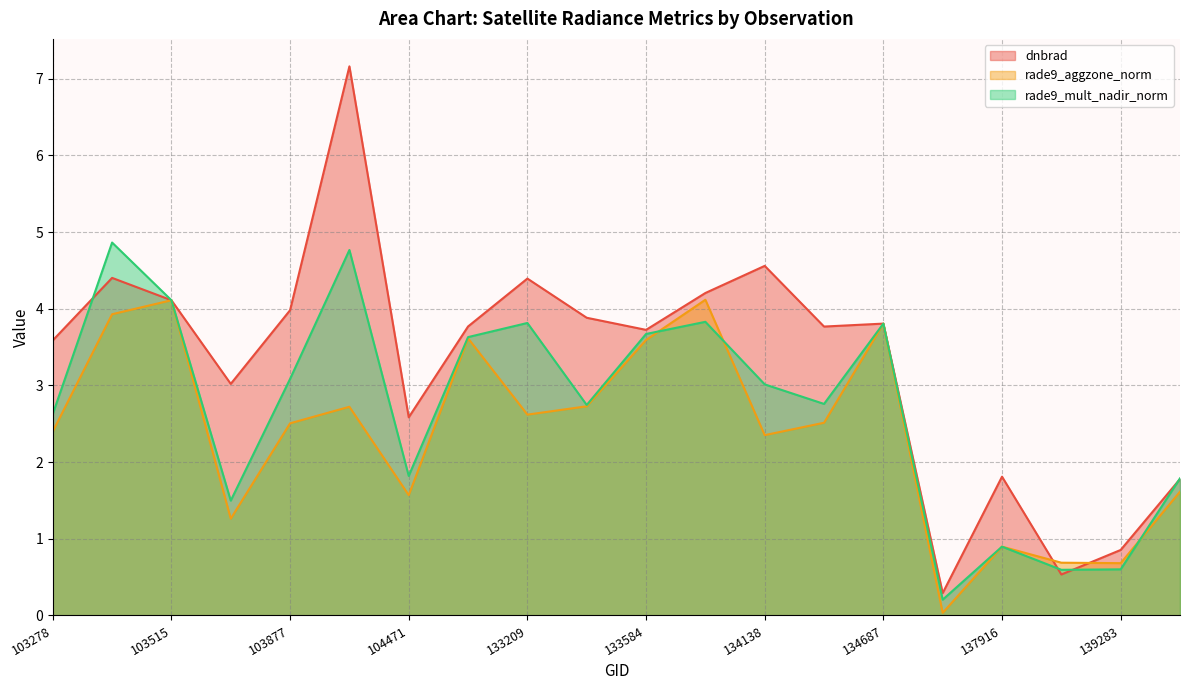

How many times do rade9_mult_nadir_norm and dnbrad cross each other?

5